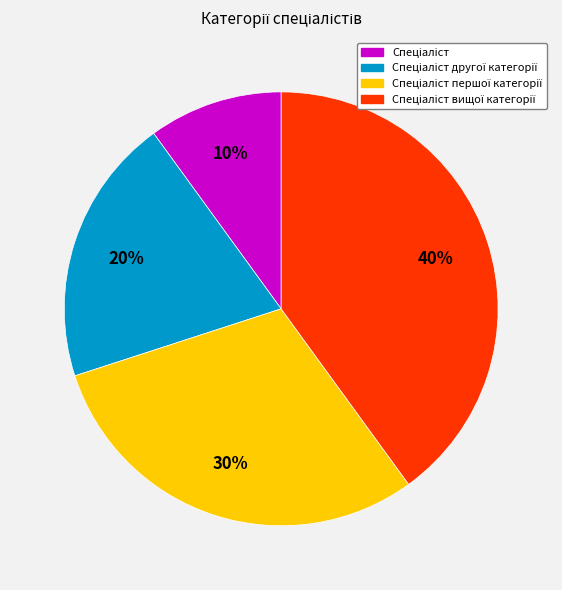

To the nearest percent, what is the average slice percentage?

25%